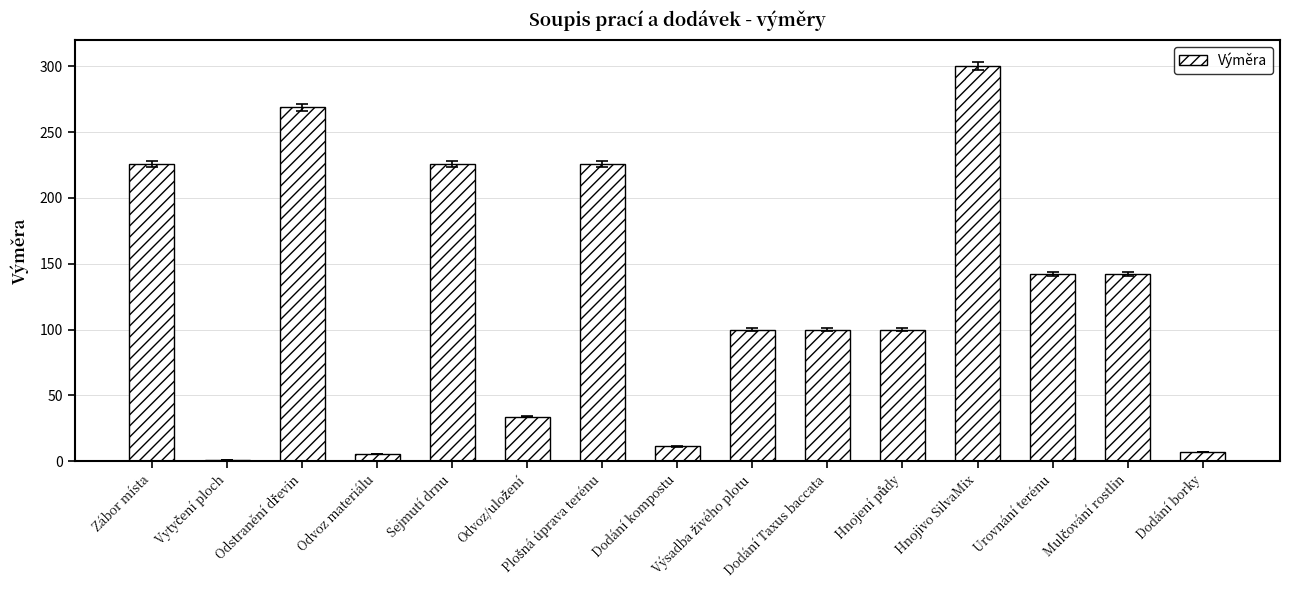

True or false: the data shows 100.0 at Dodání Taxus baccata.

True